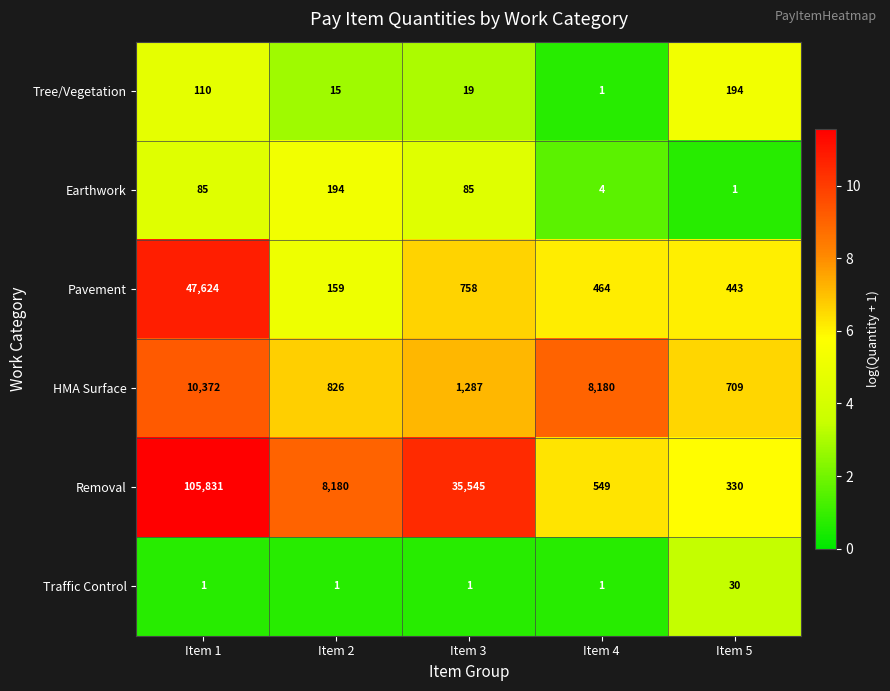

Rank the categories by Pavement value from highest to lowest.

Item 1, Item 3, Item 4, Item 5, Item 2